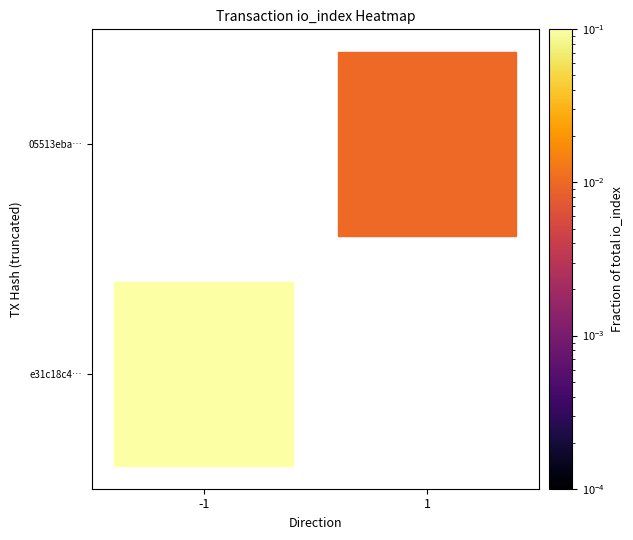

How many data points in 05513eba… are above 0?

1